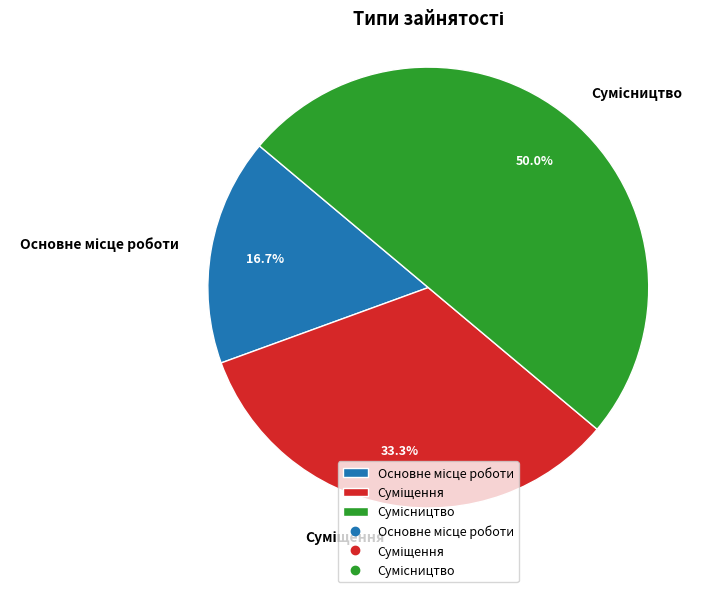

Combined, what portion of the pie is Сумісництво and Основне місце роботи?

66.7%